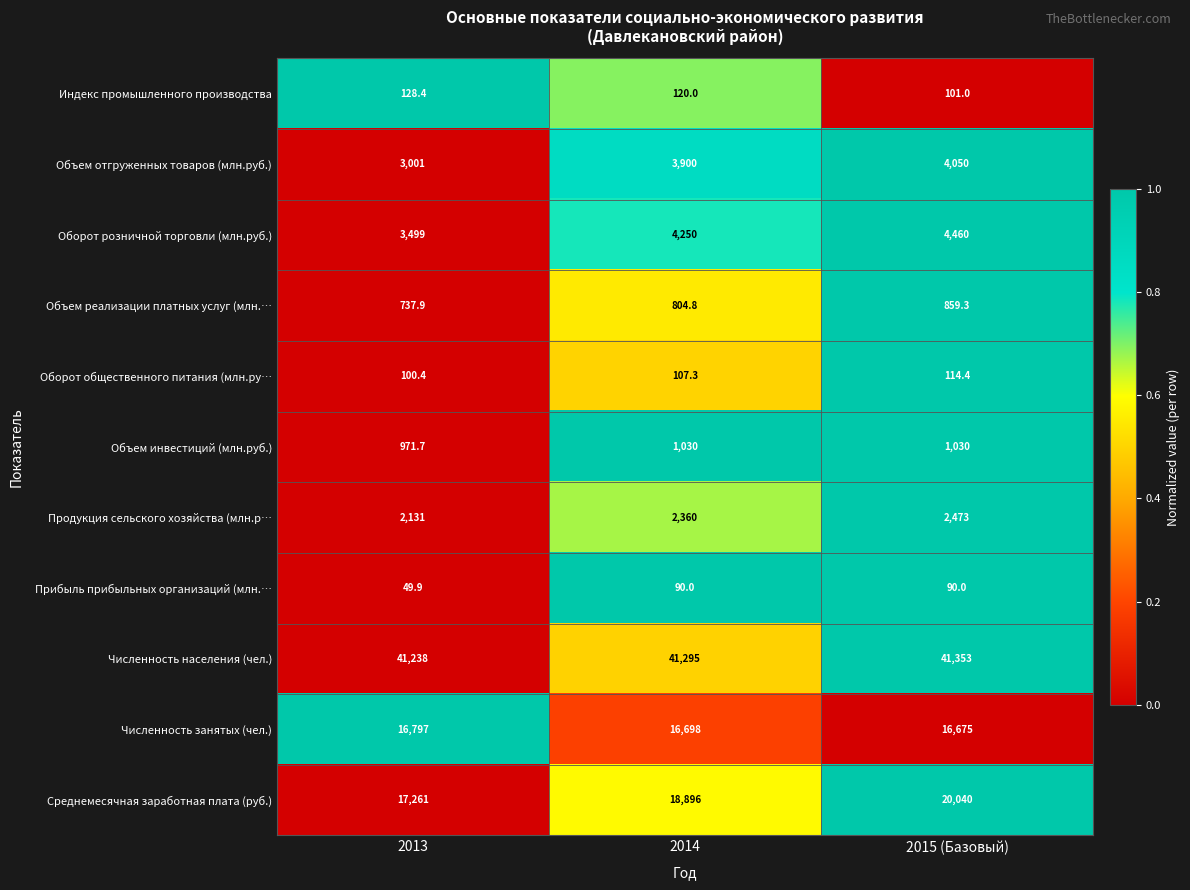

Between 2013 and 2014, which series saw the biggest shift?

Среднемесячная заработная плата (руб.)